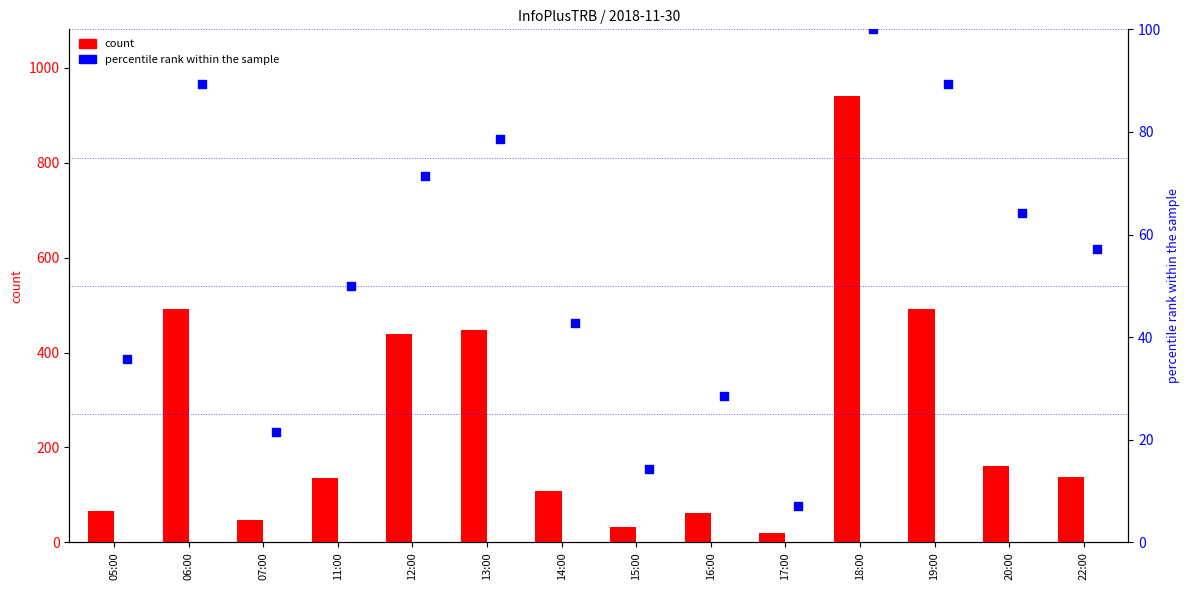

At which category is the sum across all series the highest?

18:00